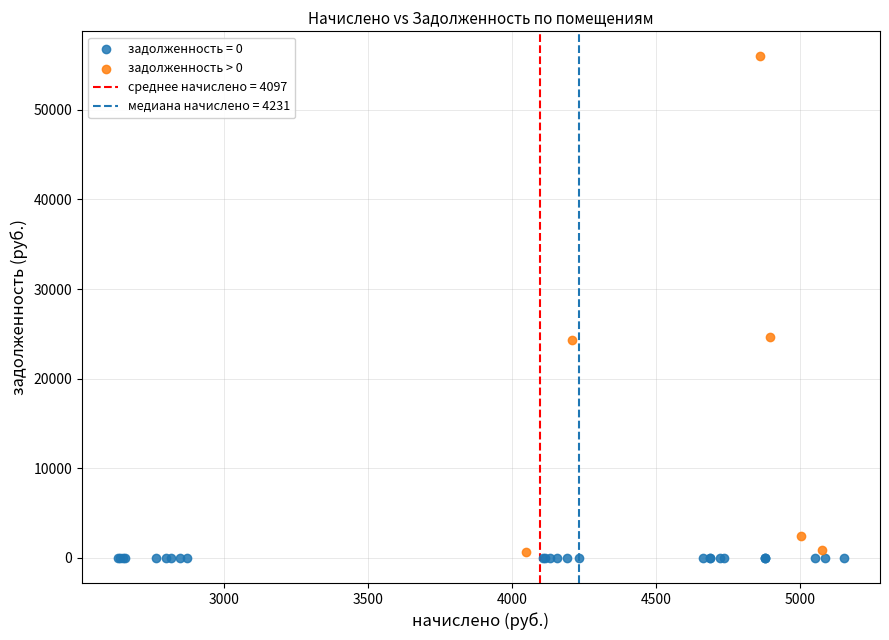

Which series reaches the maximum Y coordinate?

задолженность > 0